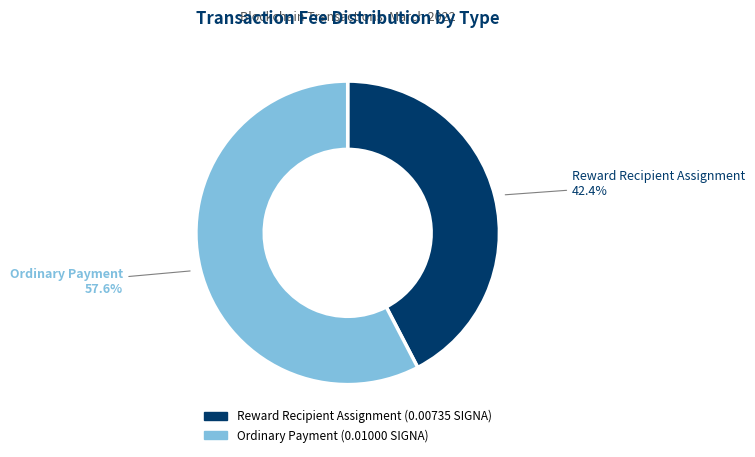

To the nearest percent, what is the average slice percentage?

50%